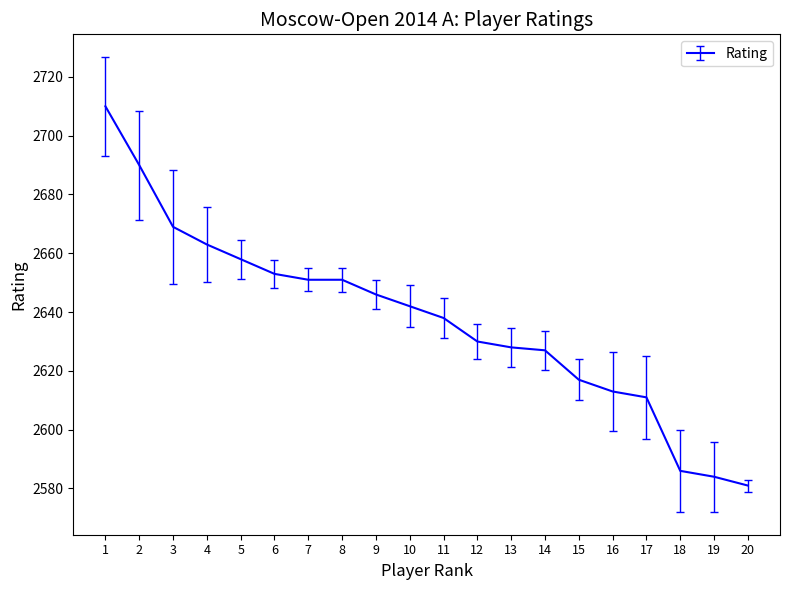

Approximately how many times larger is the value at 5 compared to 4?

1.0